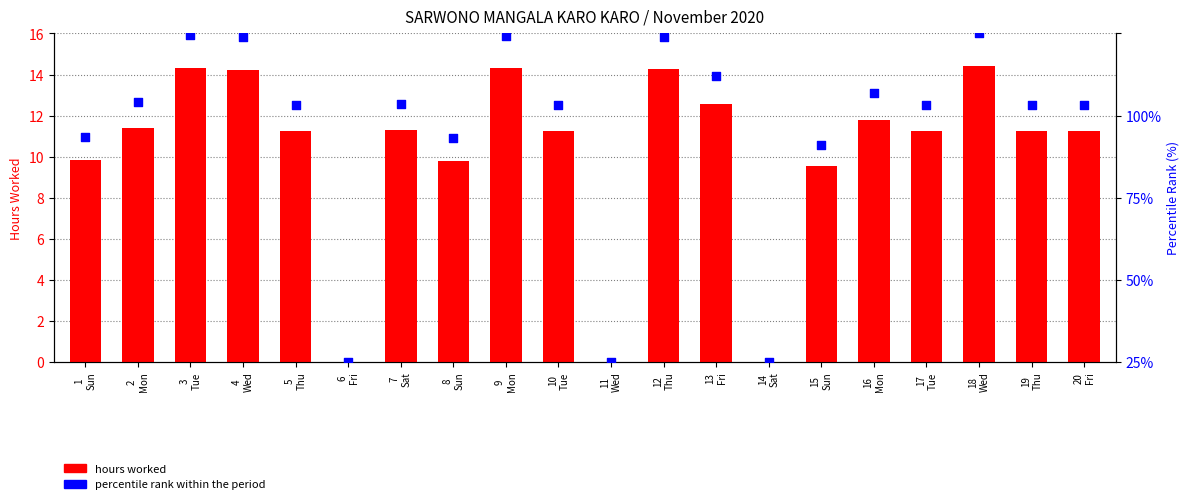

At how many categories does at least one series exceed 62?

17